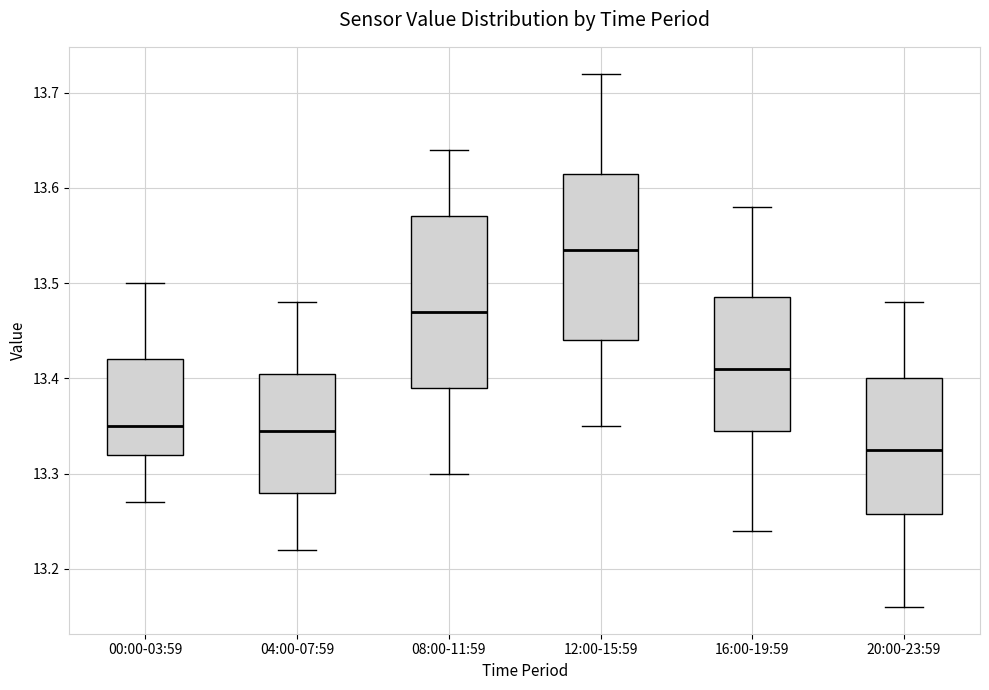

Where is the upper edge of the box for 16:00-19:59 on the y-axis? The values are not printed on the chart, so give them approximately, as read against the axis.

13.49